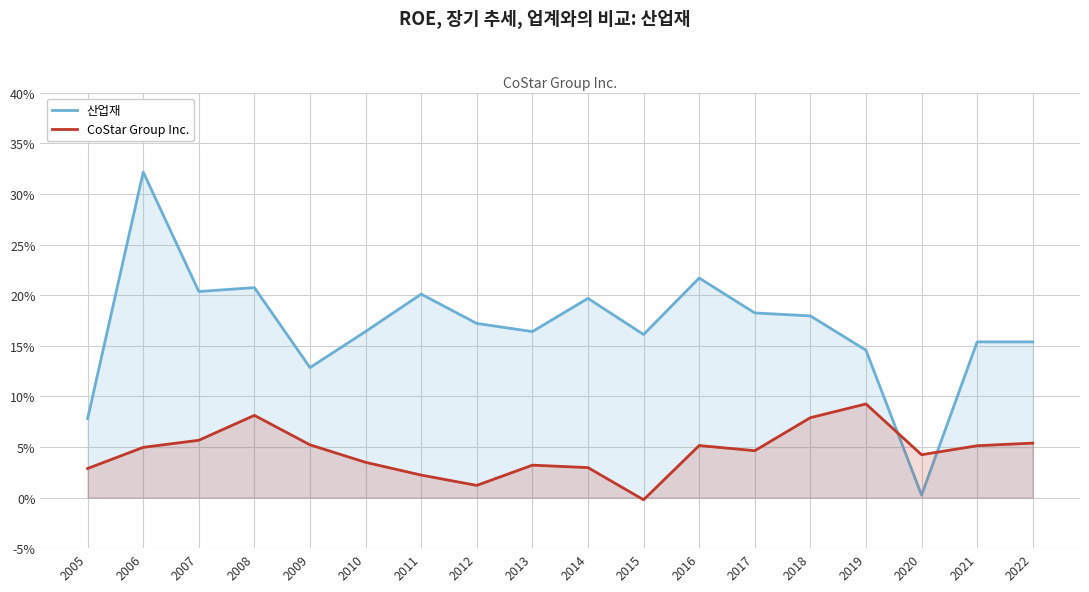

True or false: 산업재 and CoStar Group Inc. cross at least once.

True